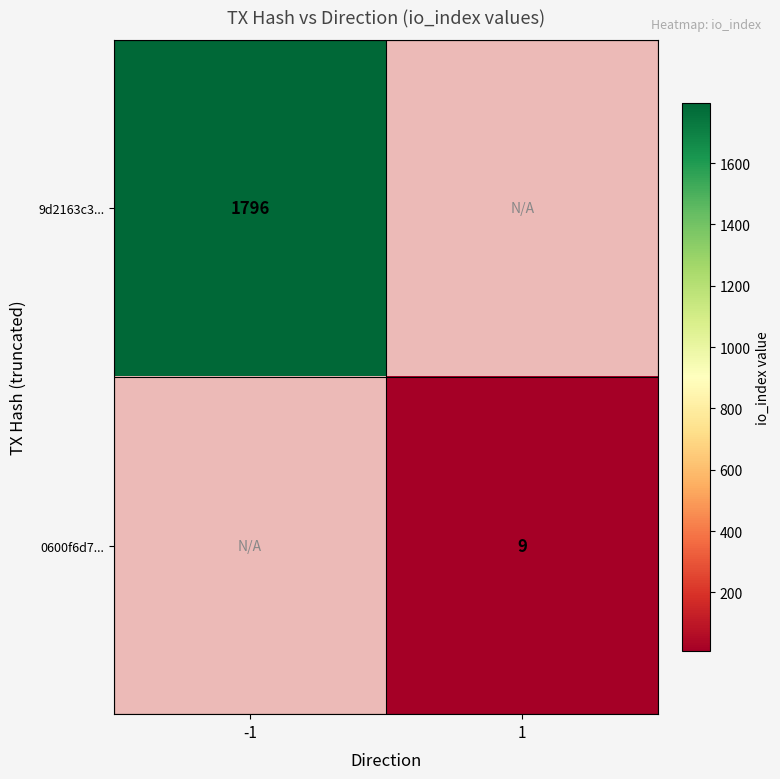

True or false: 0600f6d7... has a value of 3 at 1.

False